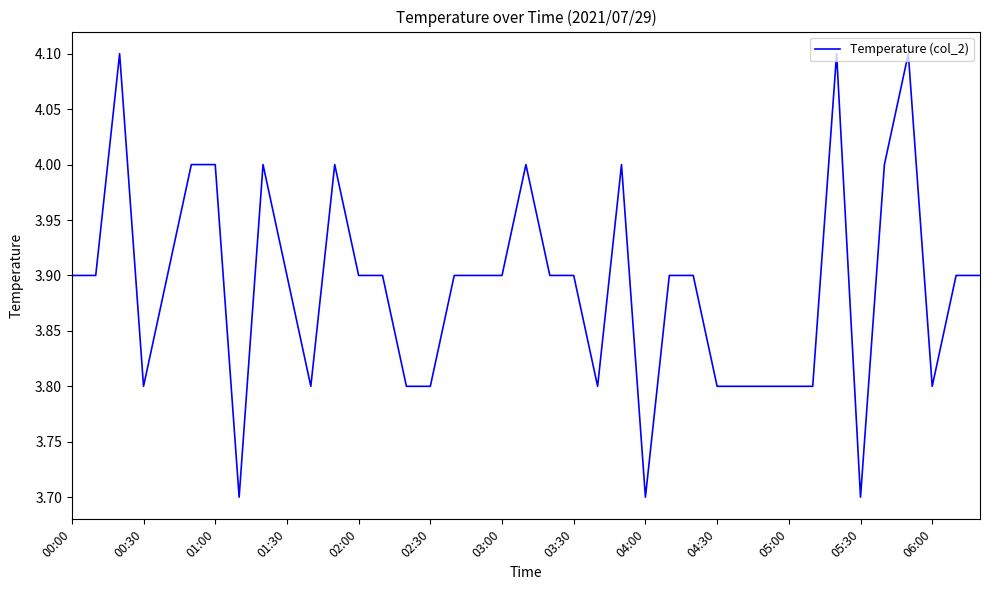

What is the difference between the maximum and minimum values?

0.4